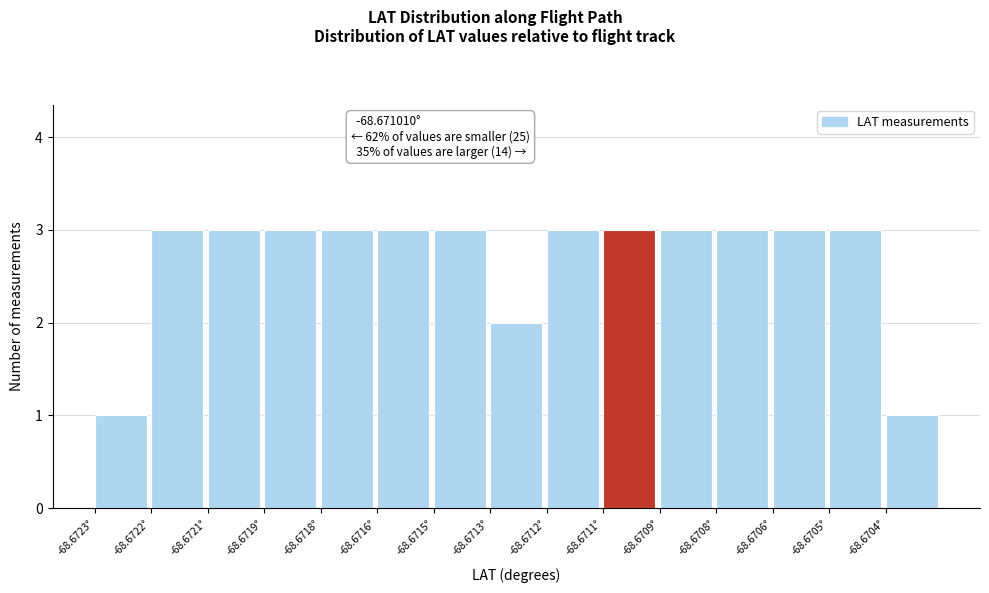

Reading left to right, extract all data points from this chart.

-68.6723°=1	-68.6722°=3	-68.6721°=3	-68.6719°=3	-68.6718°=3	-68.6716°=3	-68.6715°=3	-68.6713°=2	-68.6712°=3	-68.6711°=3	-68.6709°=3	-68.6708°=3	-68.6706°=3	-68.6705°=3	-68.6704°=1